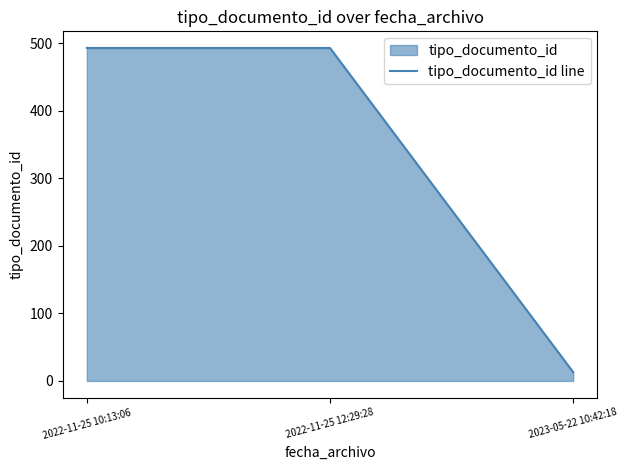

Rank the categories by value from lowest to highest.

2023-05-22 10:42:18, 2022-11-25 10:13:06, 2022-11-25 12:29:28